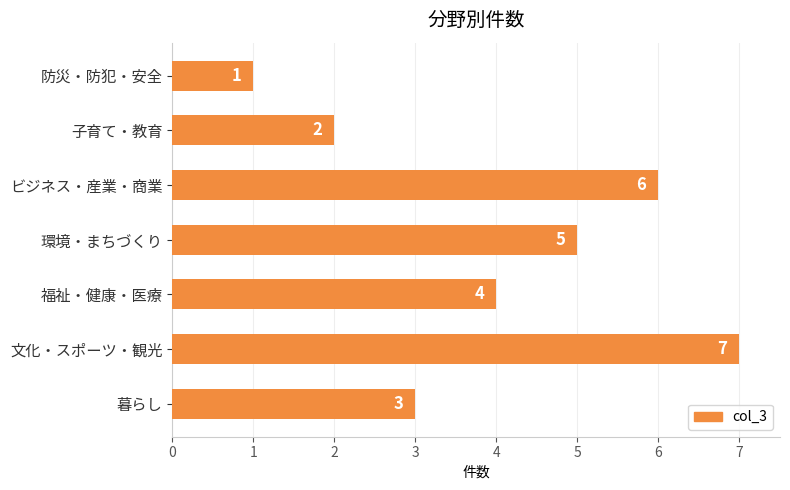

How many data points are less than 4?

3